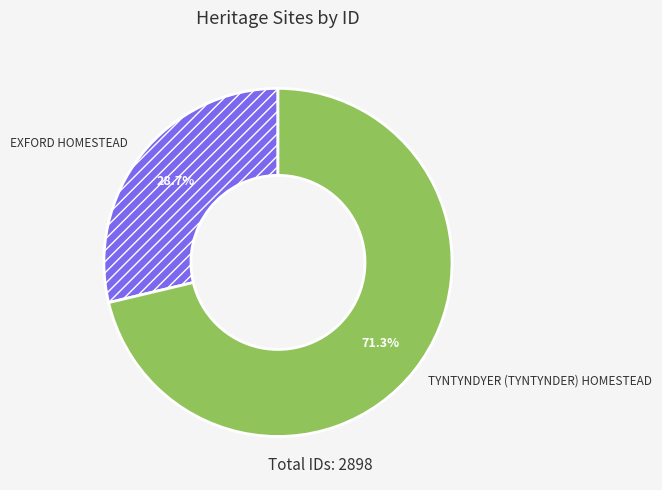

The EXFORD HOMESTEAD slice represents 29% of the pie. True or false?

True